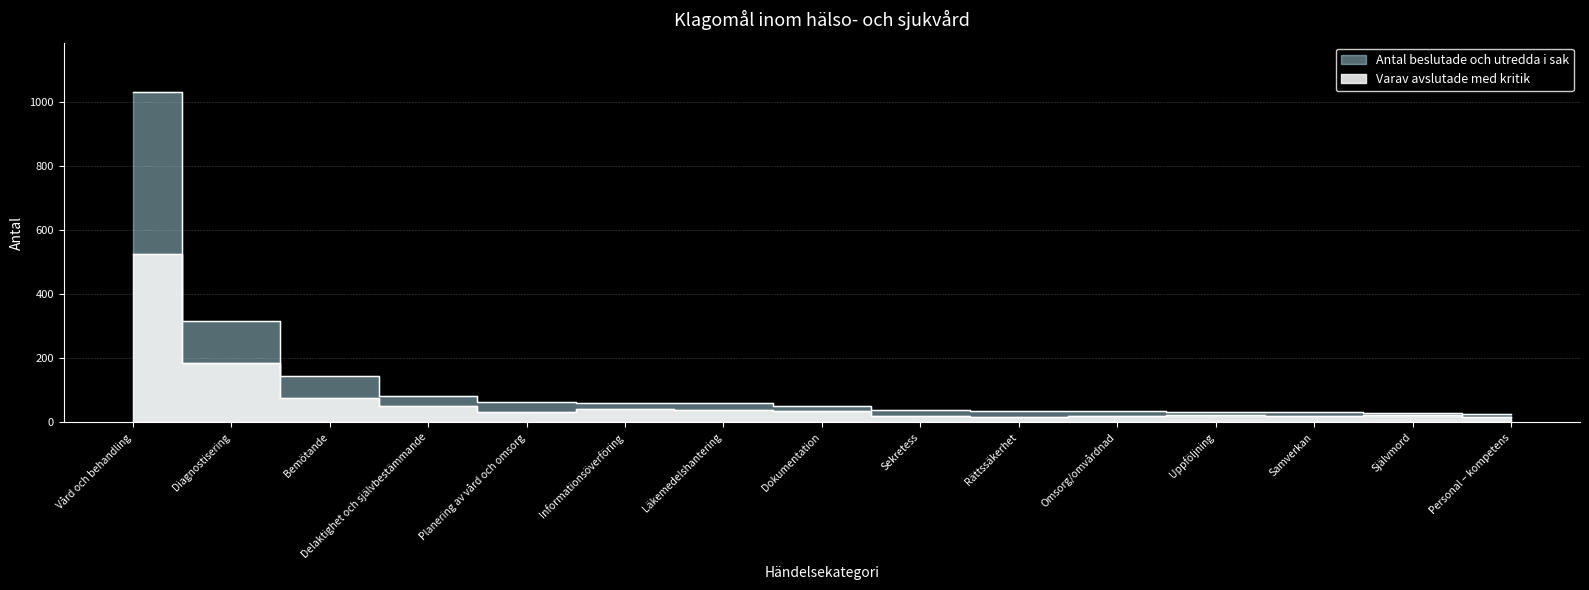

What are all the series names shown in the legend?

Antal beslutade och utredda i sak, Varav avslutade med kritik